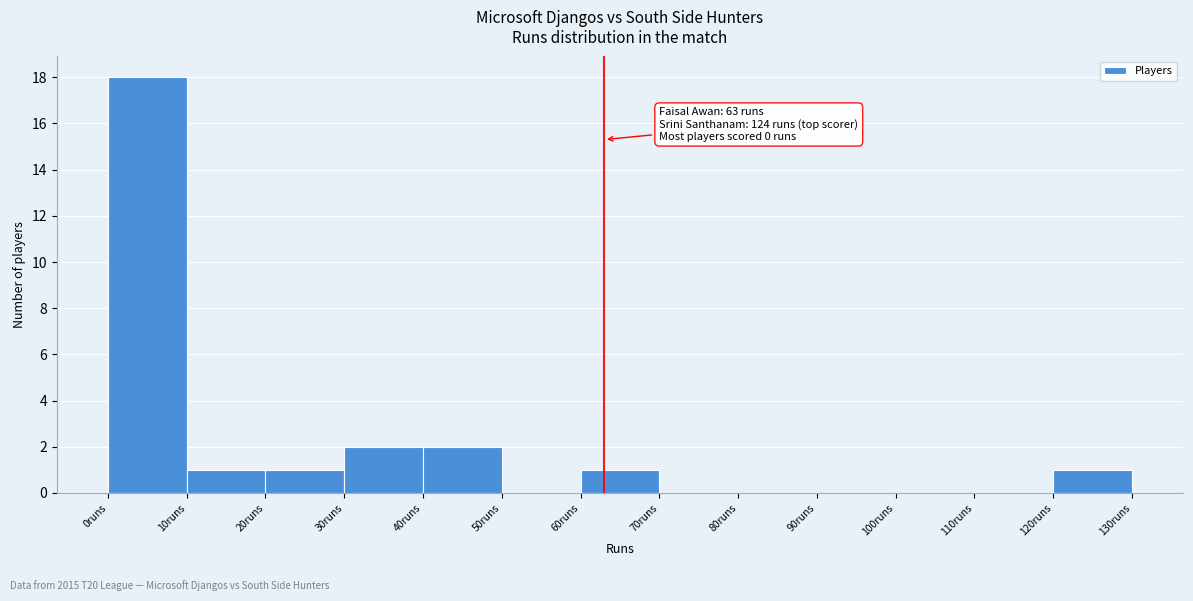

Which range on the x-axis has the tallest bar?

0 to 10